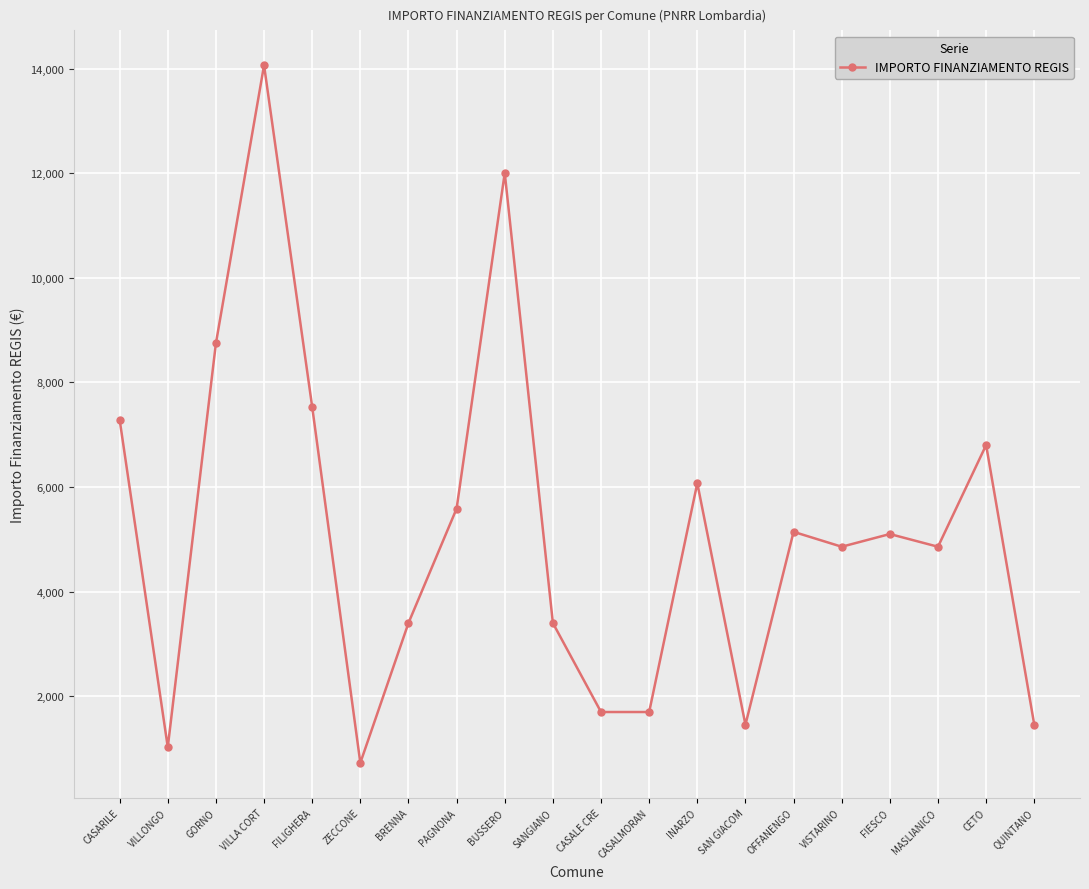

What is the change in value from MASLIANICO to CETO?

+1944